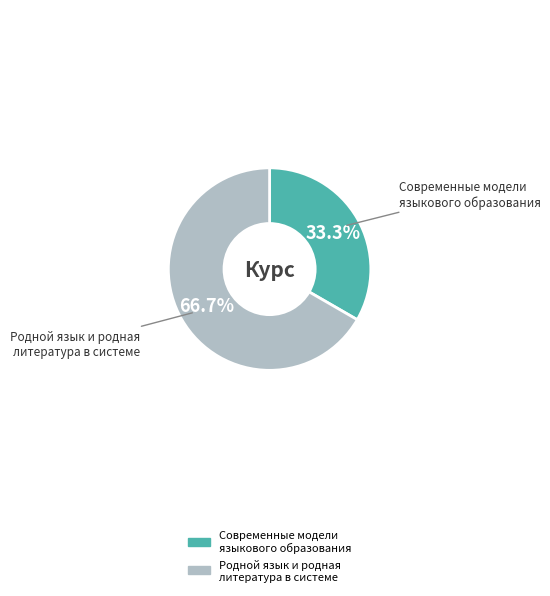

Do Родной язык и родная литература в системе and Современные модели языкового образования together represent more than half of the pie?

Yes